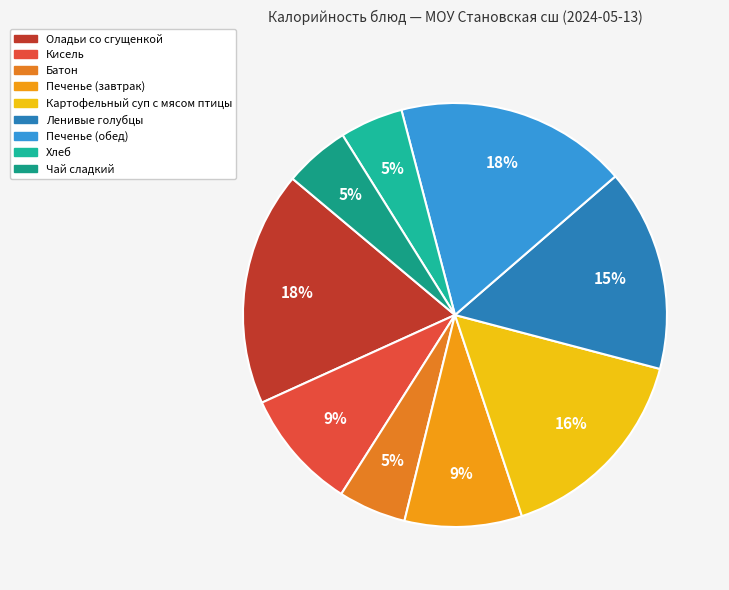

What is the change in value from Кисель to Ленивые голубцы?

+71